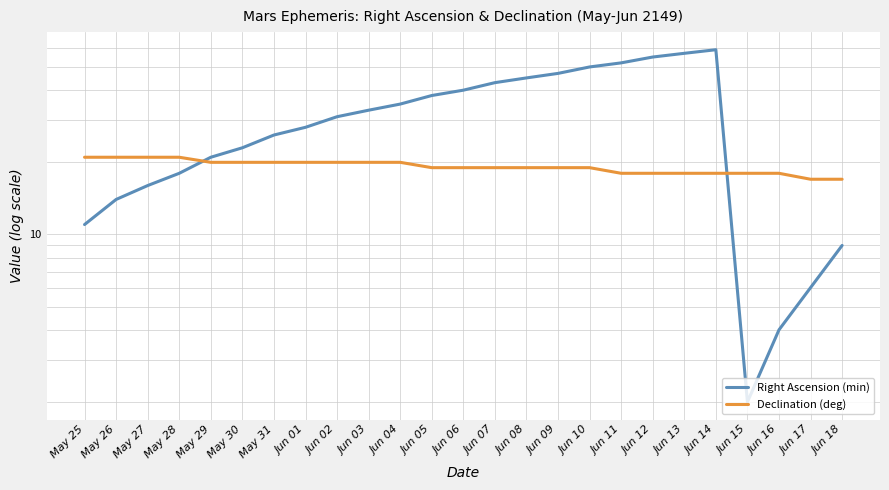

Which series changed the most between May 29 and Jun 04?

Right Ascension (min)